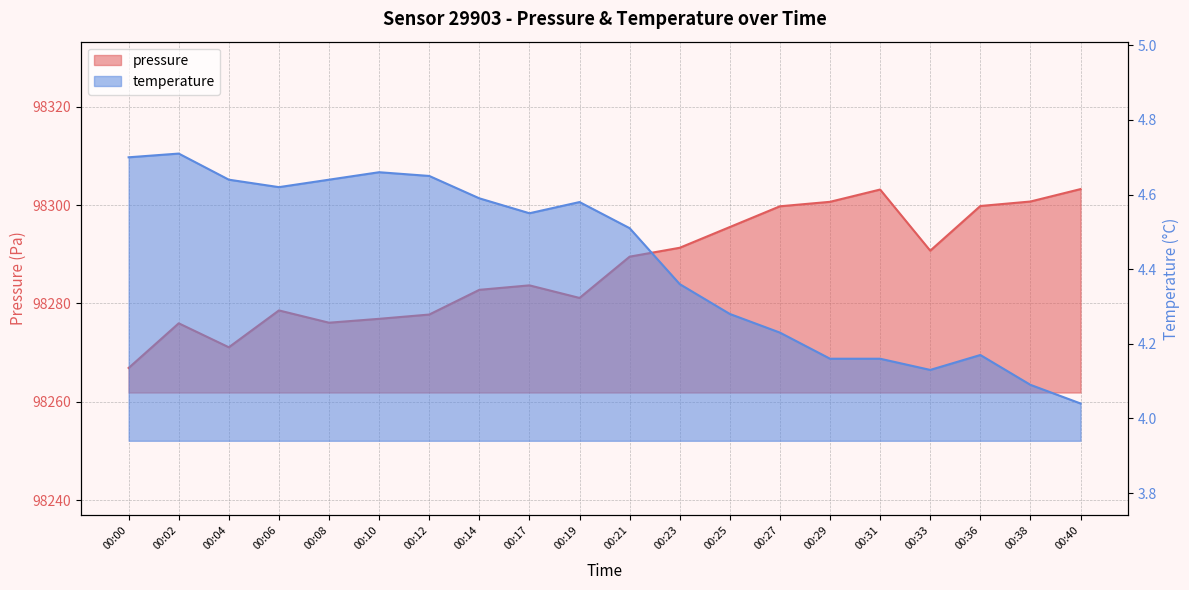

Which category has the lowest value in the pressure series?

00:00